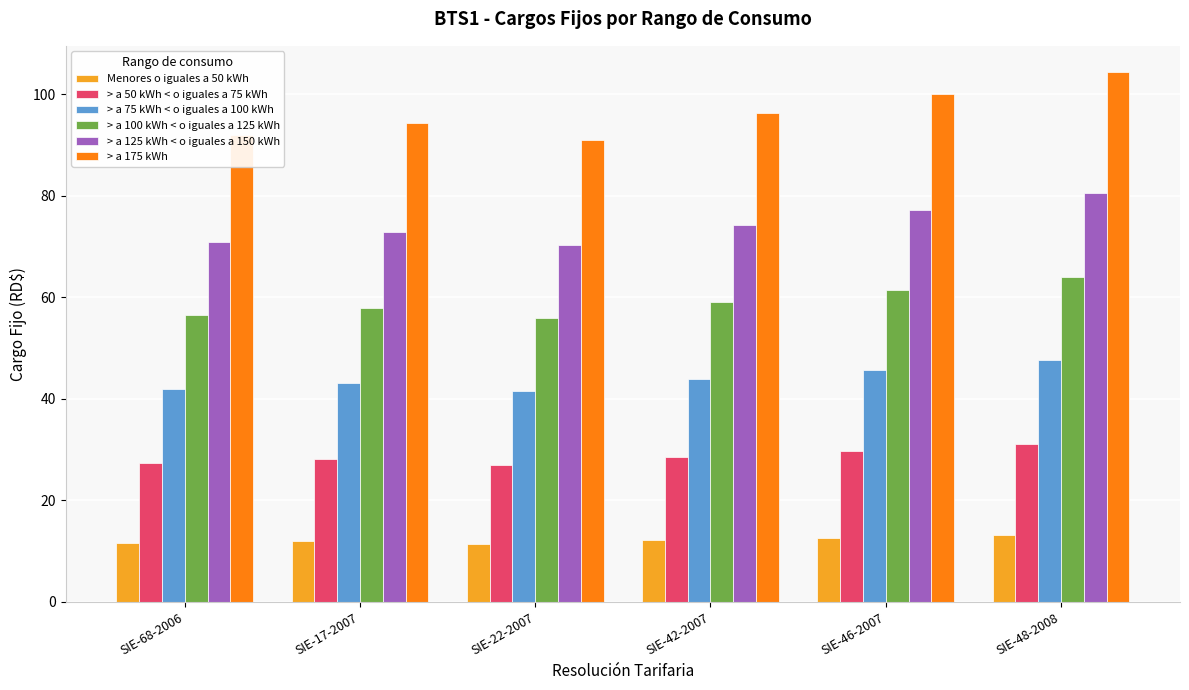

Which series has the widest spread of values?

> a 175 kWh